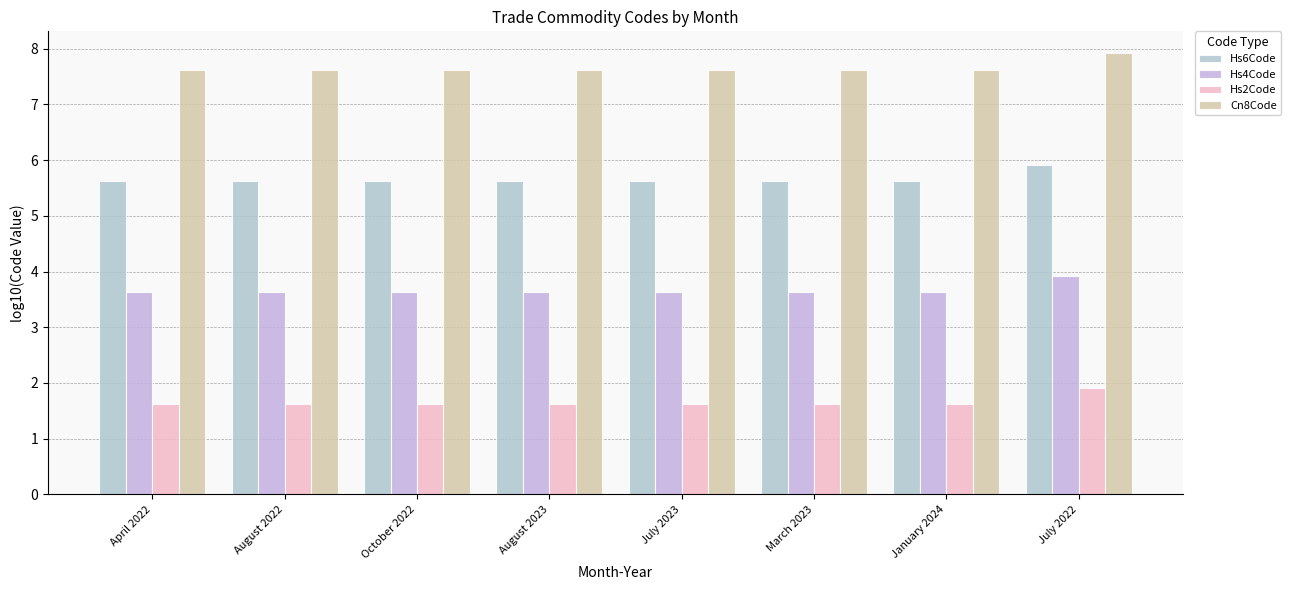

Rank the series by their average value, from highest to lowest.

Cn8Code, Hs6Code, Hs4Code, Hs2Code